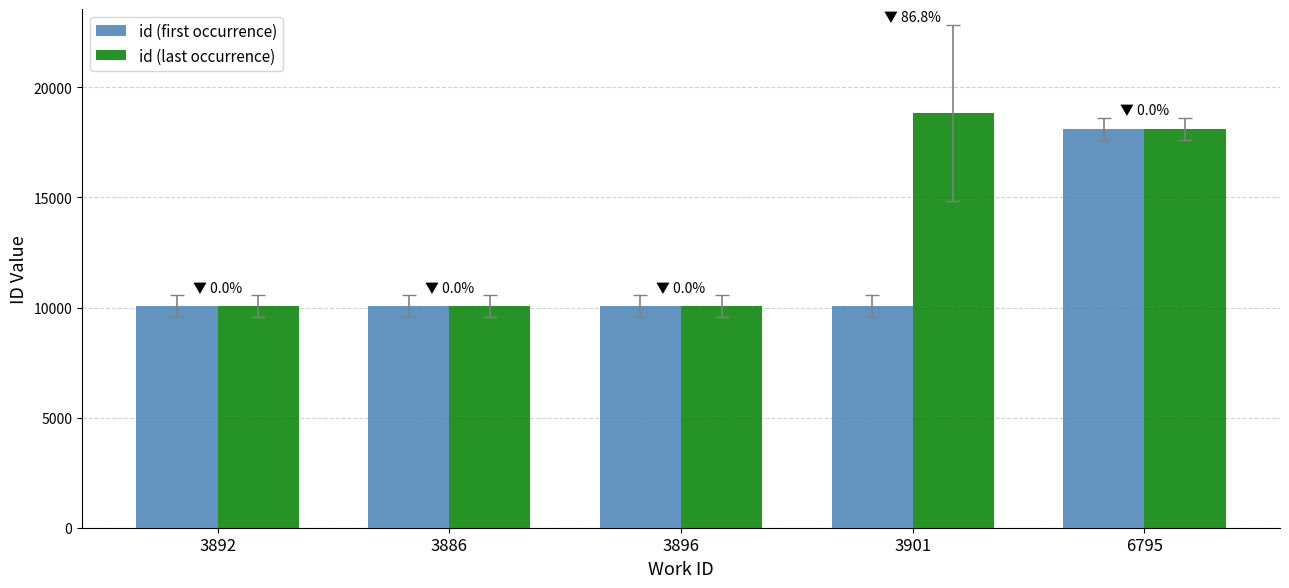

What is the spread (max minus min) of values at 3901?

8756